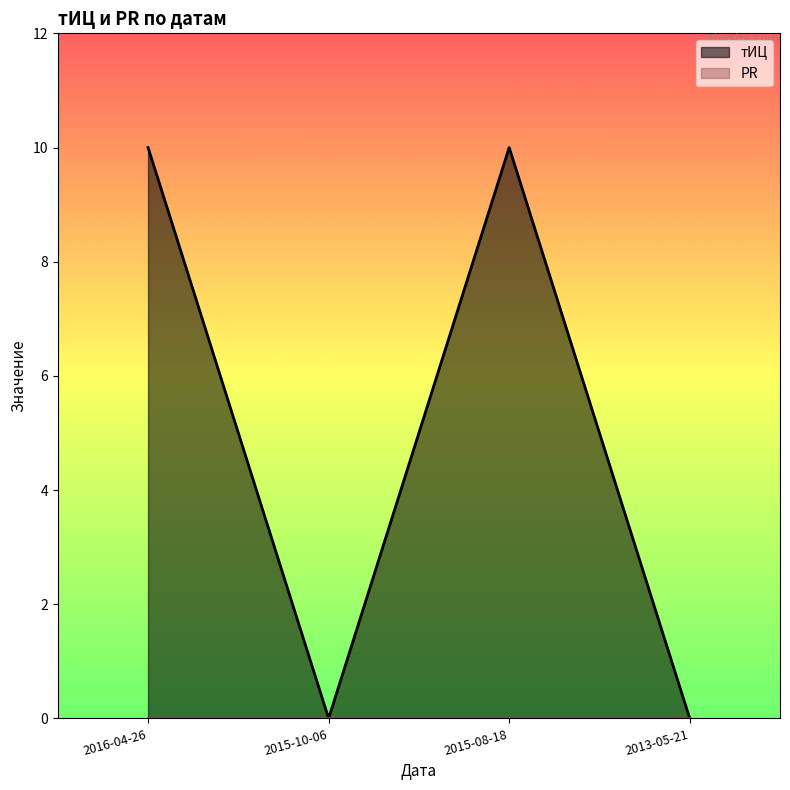

Where is the first local maximum?

2015-08-18